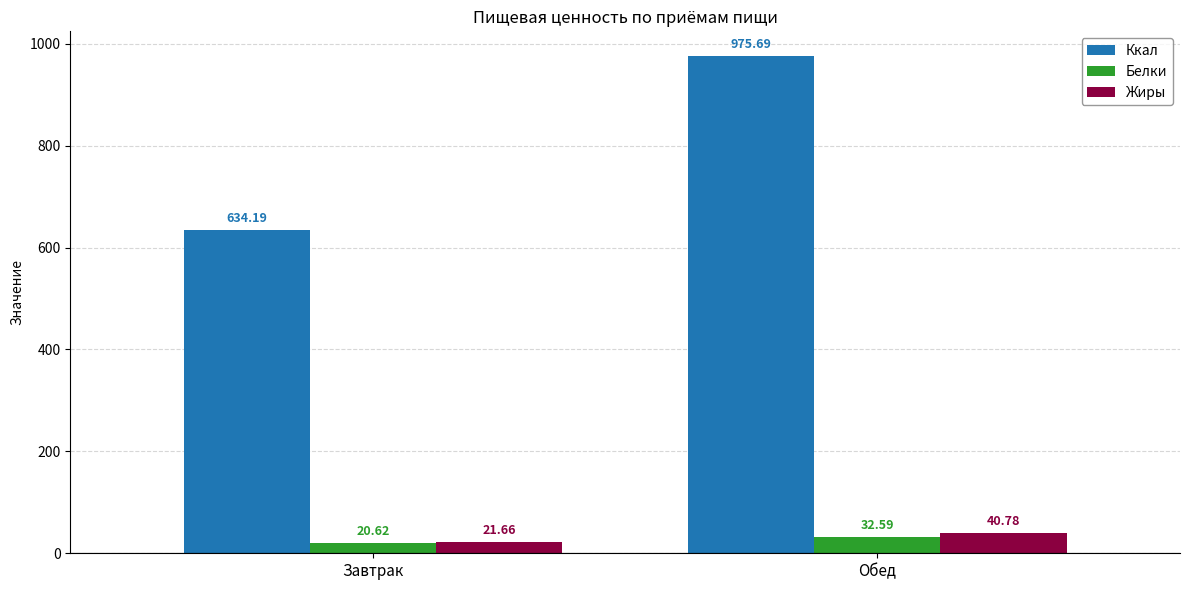

Is it true that Ккал equals 1487.5 at Обед?

False